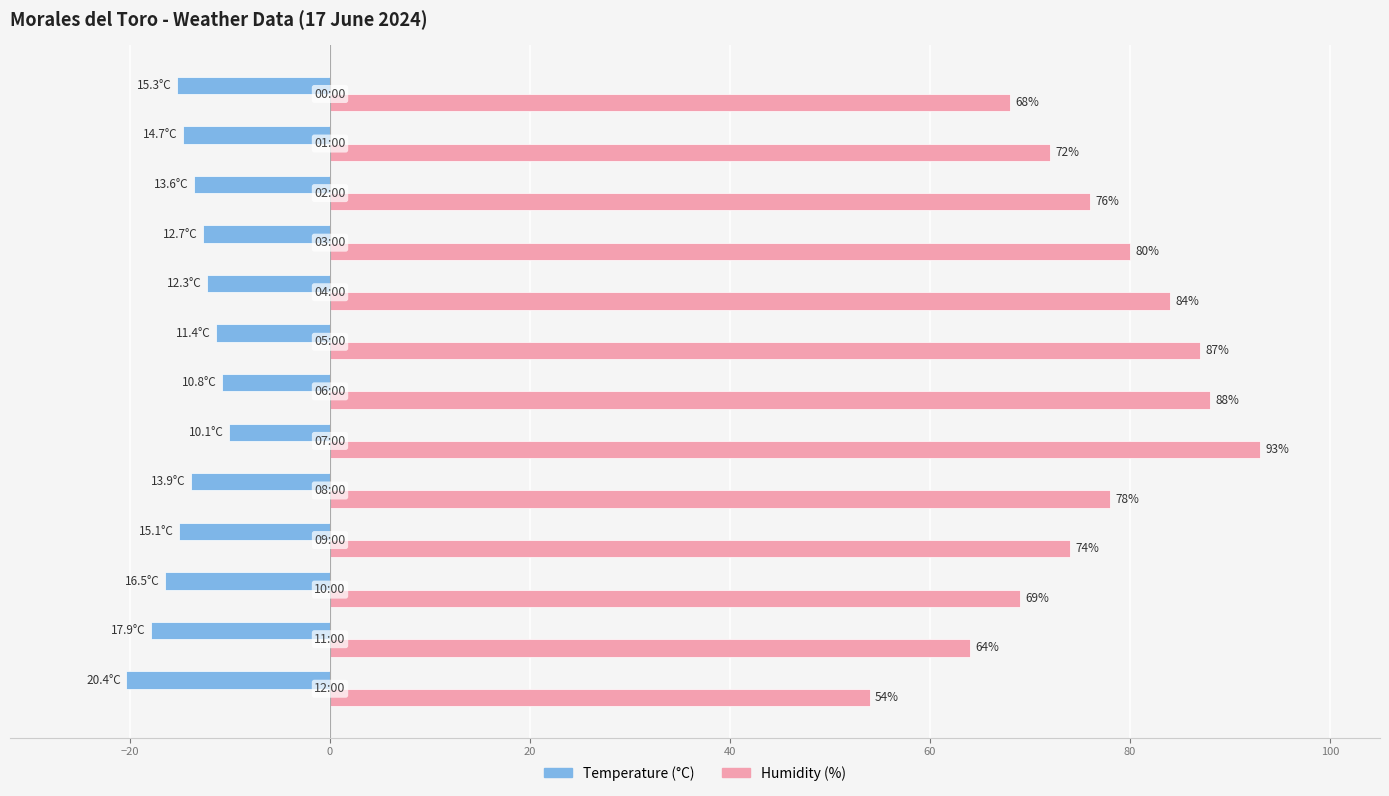

Which series has the largest range (max minus min)?

Humidity (%)